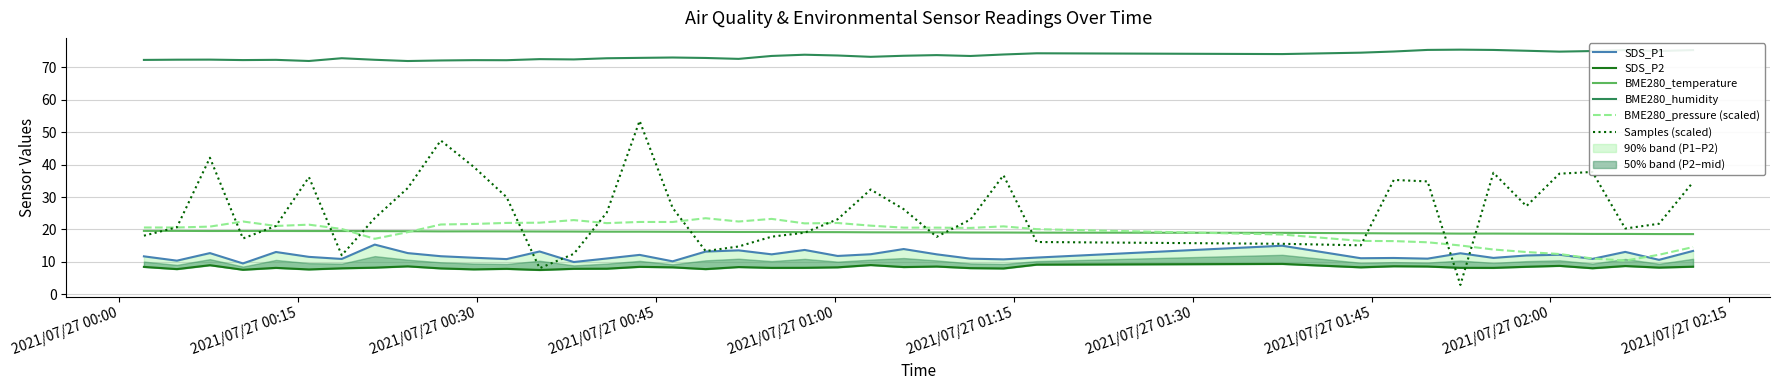

How many values in the Samples (scaled) series are below 23?

18